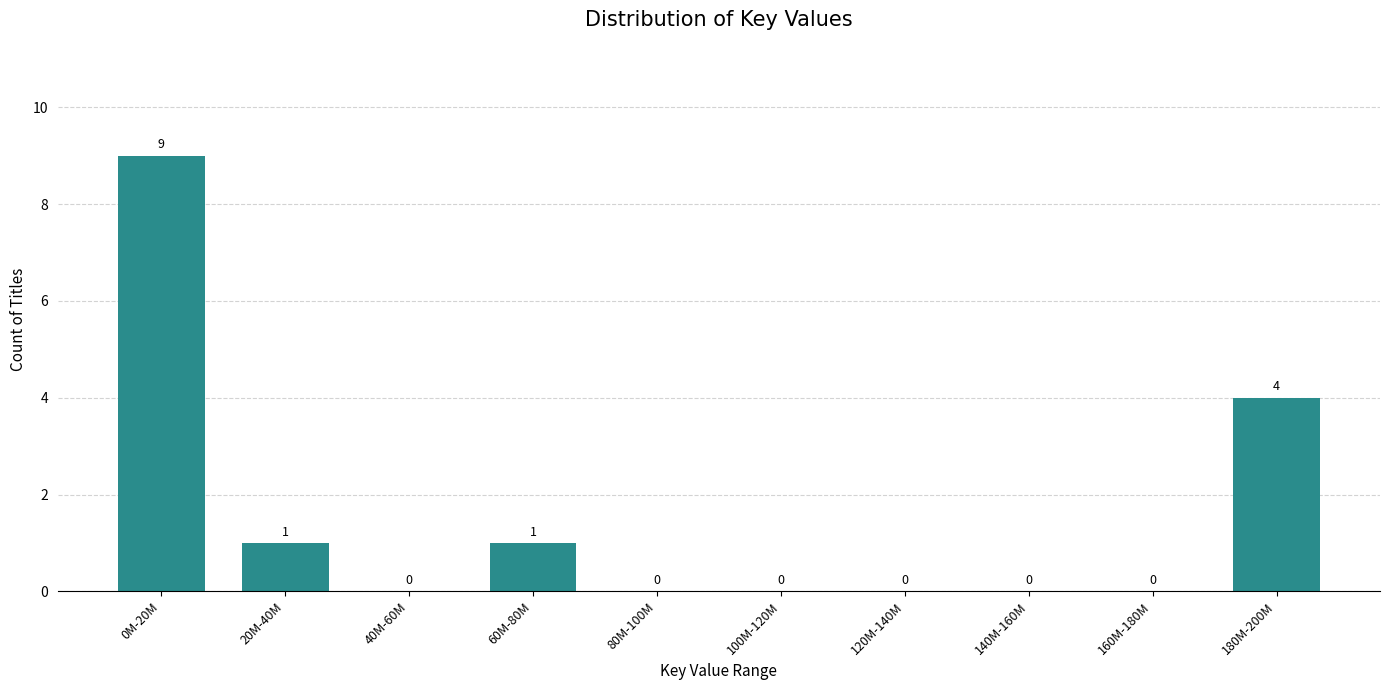

Reading left to right, transcribe all the data shown in this chart.

0M-20M=9	20M-40M=1	40M-60M=0	60M-80M=1	80M-100M=0	100M-120M=0	120M-140M=0	140M-160M=0	160M-180M=0	180M-200M=4